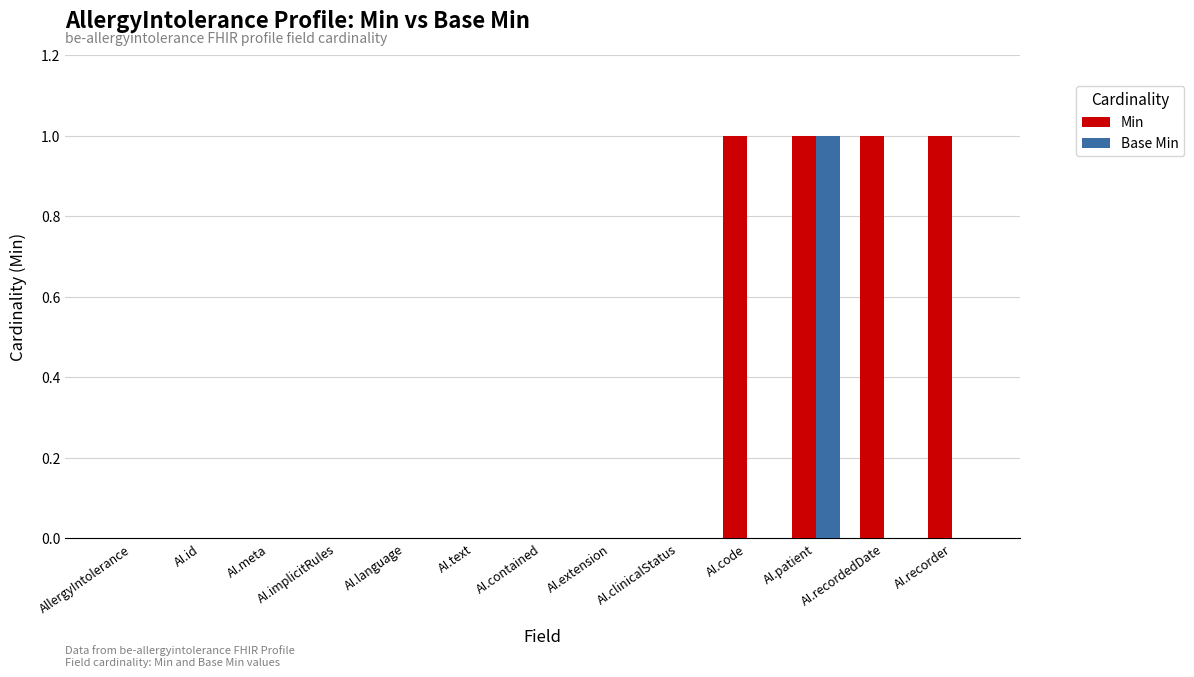

At which category is the sum across all series the highest?

AI.patient